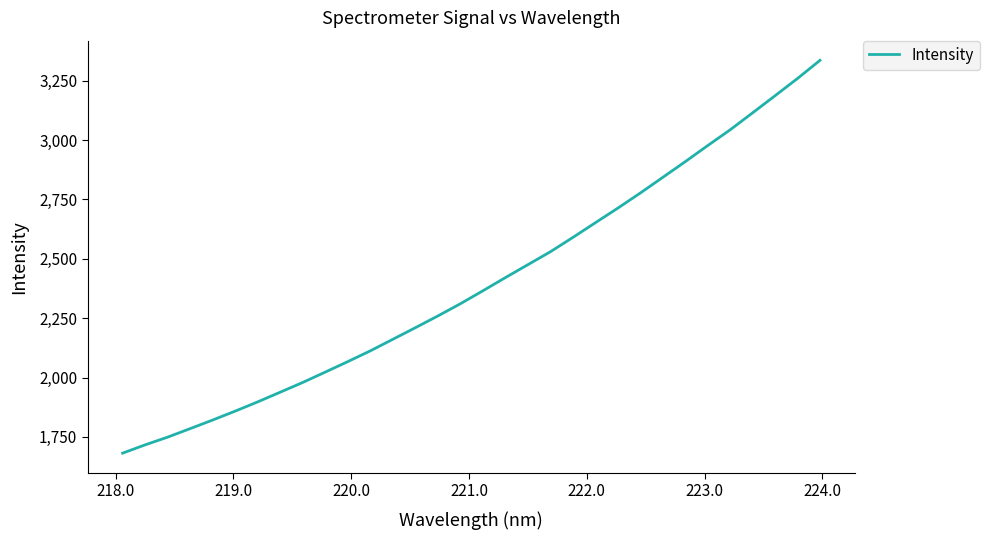

What is the difference between the maximum and minimum values?

1653.7